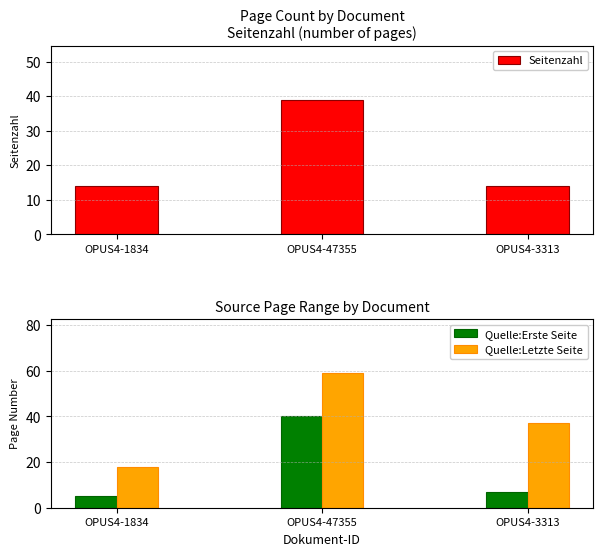

What is the sum of the Seitenzahl values at OPUS4-3313 and OPUS4-1834?

28